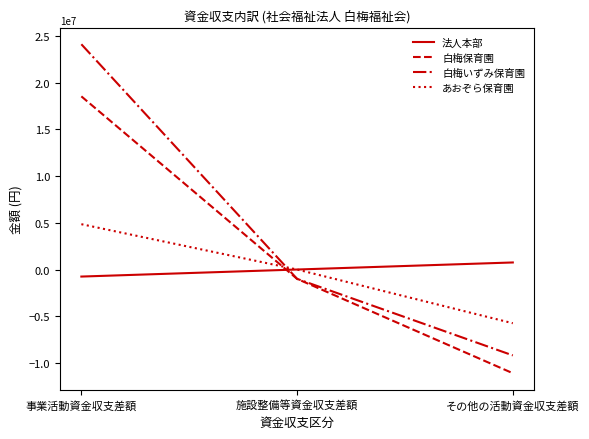

What is the lowest value of the 白梅いずみ保育園 series?

-9197692